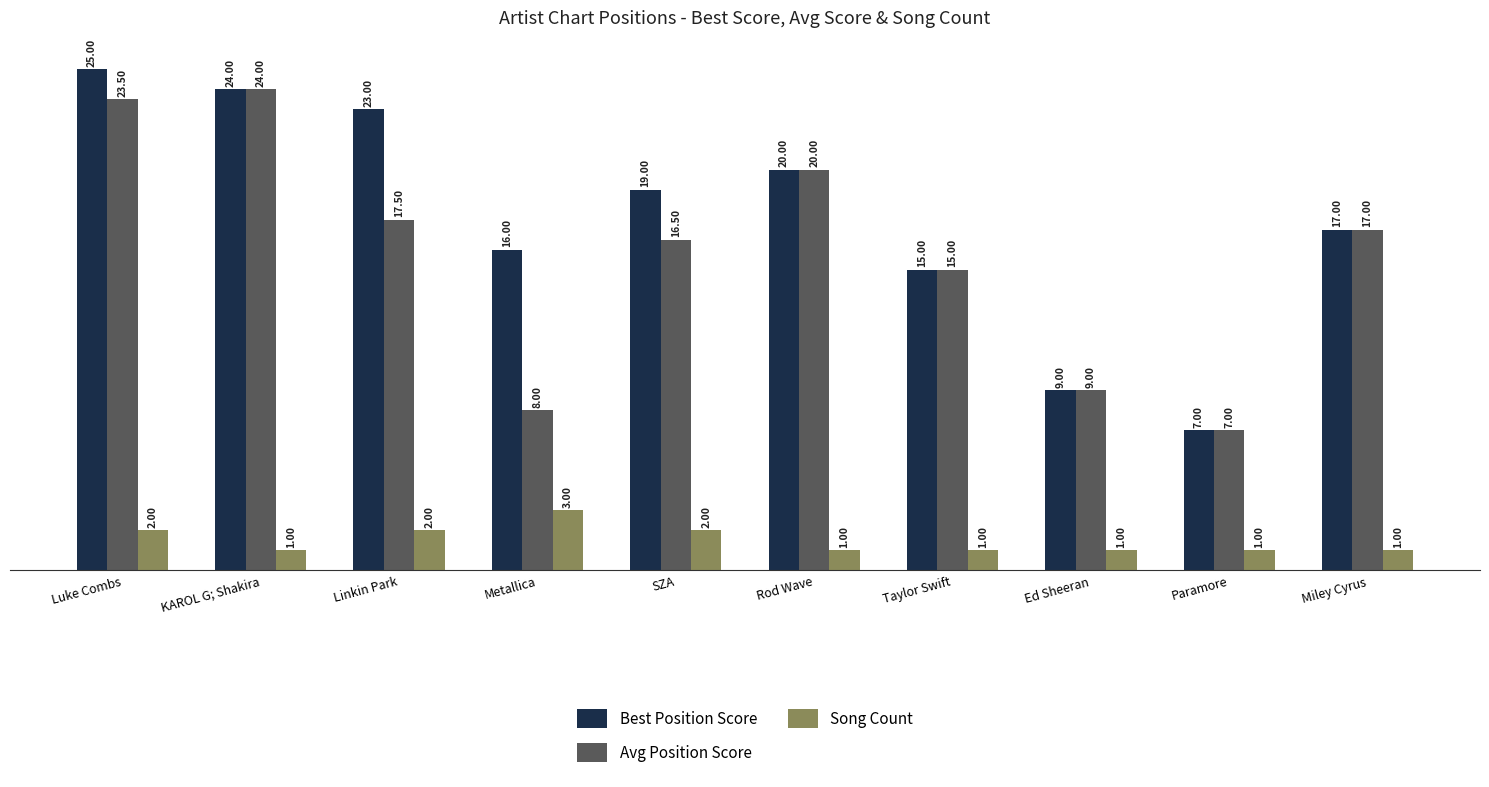

What is the minimum value for Best Position Score?

7.0